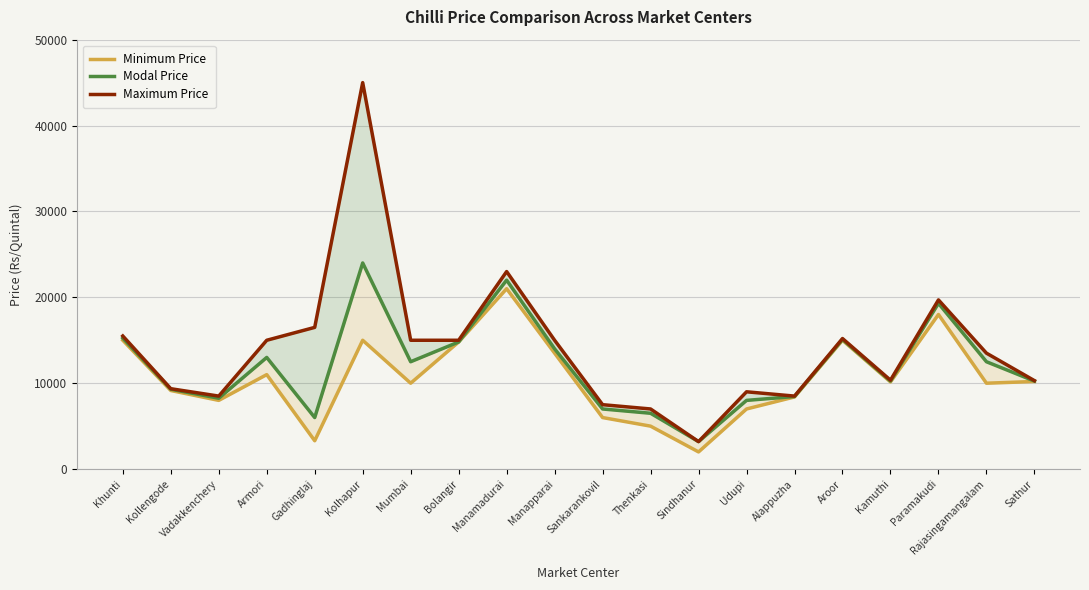

How many interior local valleys does the Minimum Price series have?

6